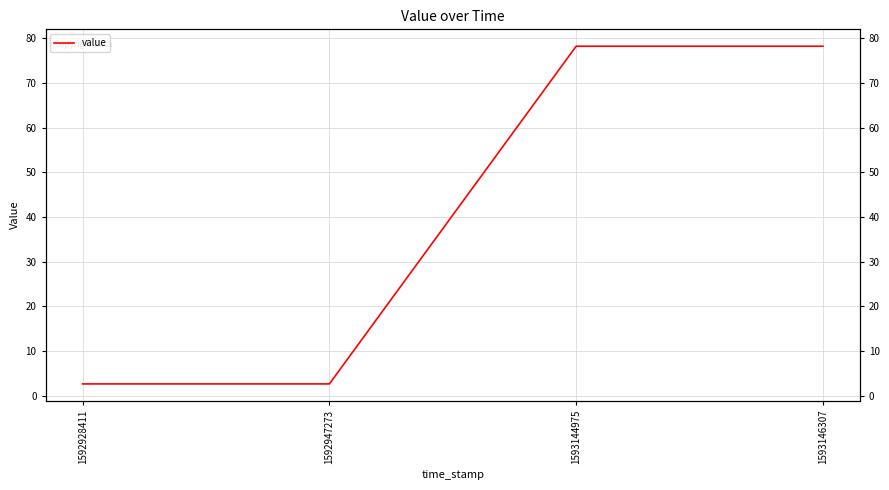

Reading left to right, list all the values displayed in this chart.

1592928411=2.7	1592947273=2.7	1593144975=78.2	1593146307=78.2